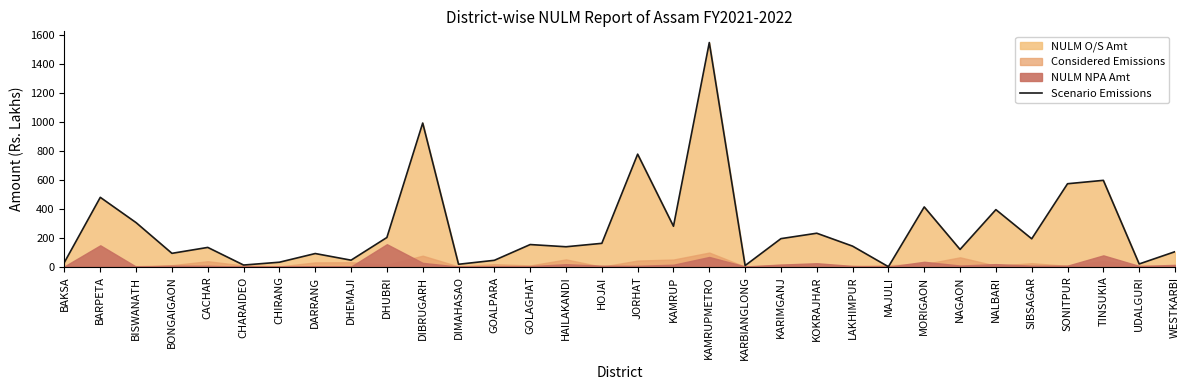

Reading left to right, transcribe all the data shown in this chart.

BAKSA=31.1	BARPETA=479.3	BISWANATH=304.4	BONGAIGAON=92.5	CACHAR=133.4	CHARAIDEO=11.6	CHIRANG=31.1	DARRANG=91.1	DHEMAJI=45.2	DHUBRI=201.9	DIBRUGARH=992.6	DIMAHASAO=17.0	GOALPARA=44.3	GOLAGHAT=153.2	HAILAKANDI=137.9	HOJAI=161.6	JORHAT=777.7	KAMRUP=279.6	KAMRUPMETRO=1548.6	KARBIANGLONG=8.0	KARIMGANJ=194.0	KOKRAJHAR=231.4	LAKHIMPUR=142.2	MAJULI=0.1	MORIGAON=413.0	NAGAON=119.4	NALBARI=394.3	SIBSAGAR=192.9	SONITPUR=573.3	TINSUKIA=596.7	UDALGURI=19.1	WESTKARBI=103.9